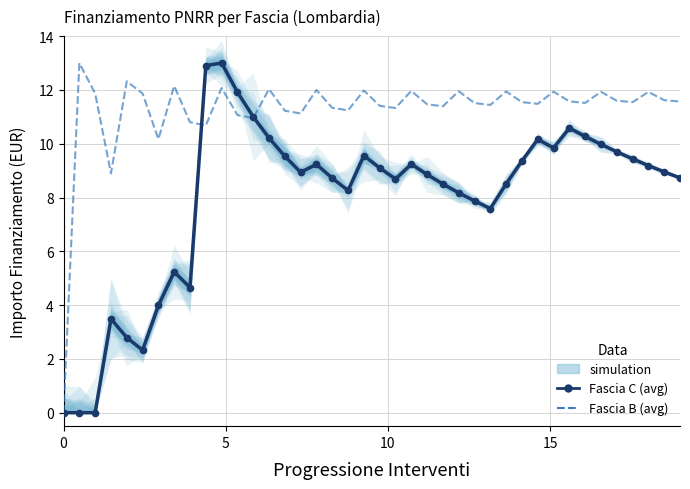

Is this an area chart (filled region under the line)?

No